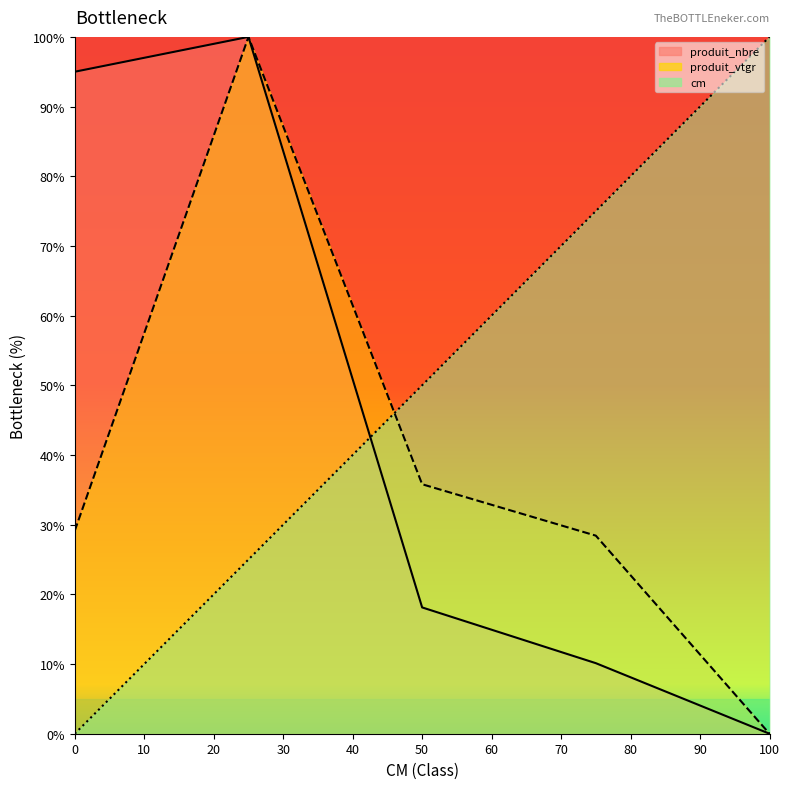

Which series changed the most between 0 and 50?

produit_nbre